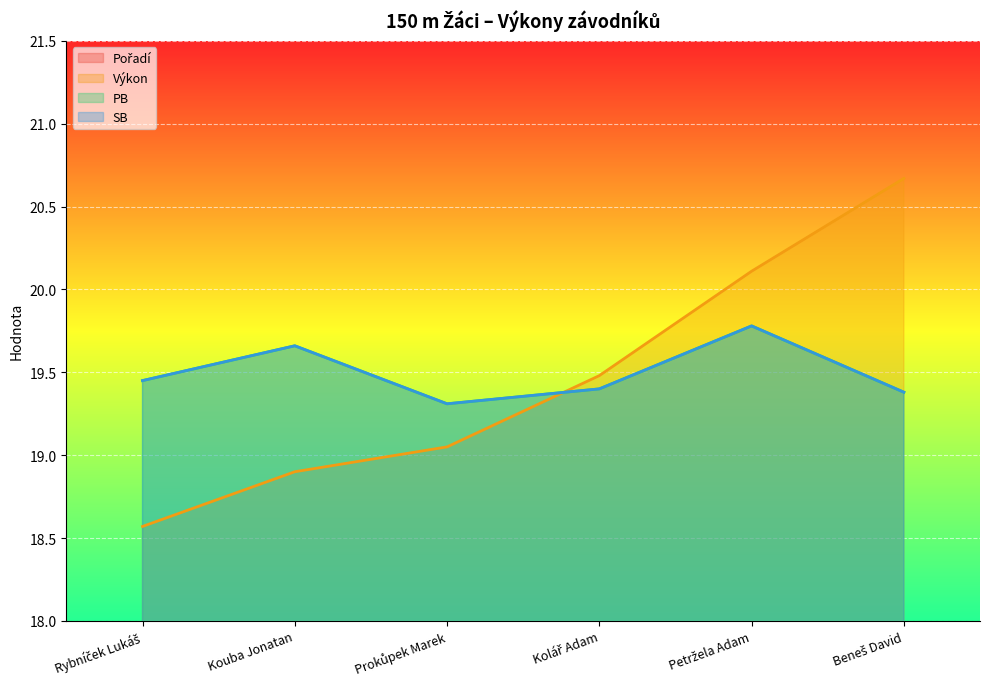

What is the total value across all series at Kolář Adam?

62.3